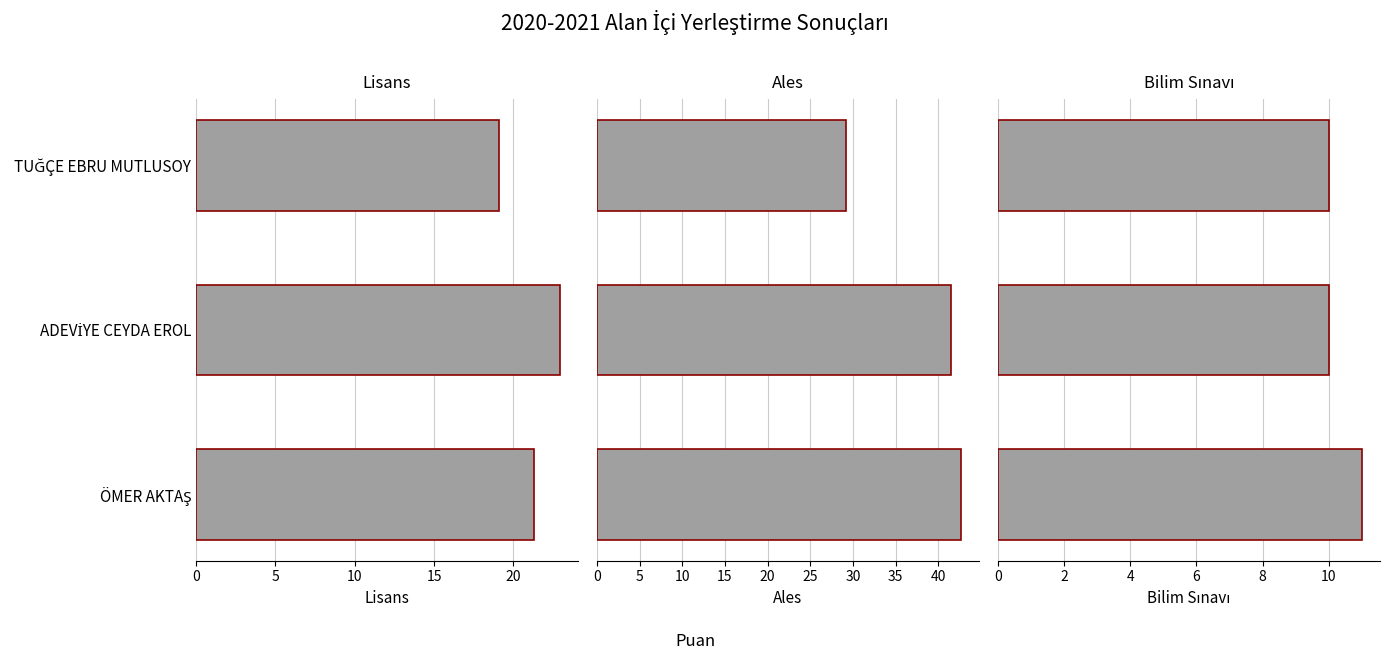

Is it true that Ales equals 29.2 at TUĞÇE EBRU MUTLUSOY?

True